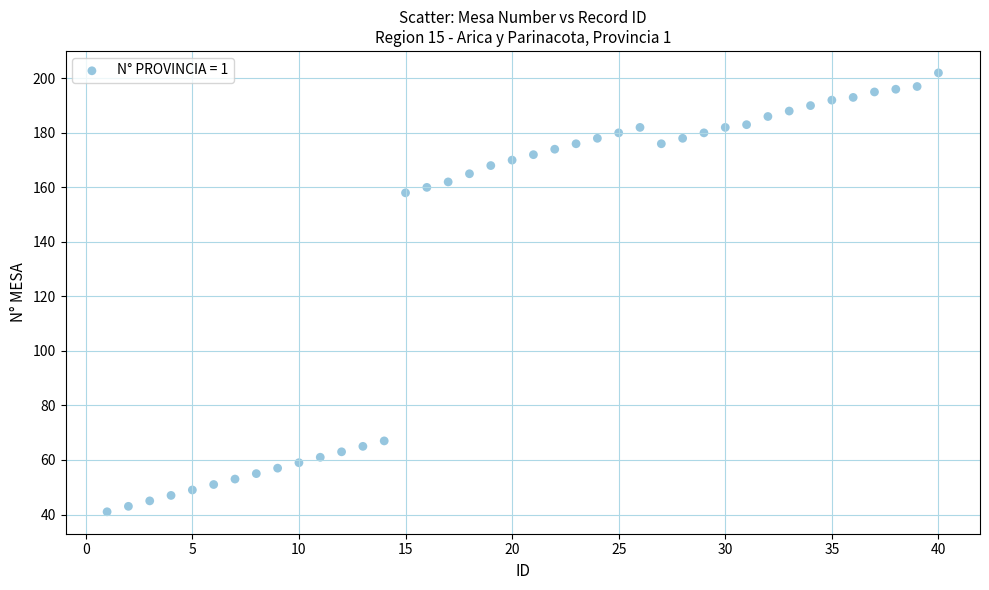

What Y value in the scatter plot is closest to 121?

158